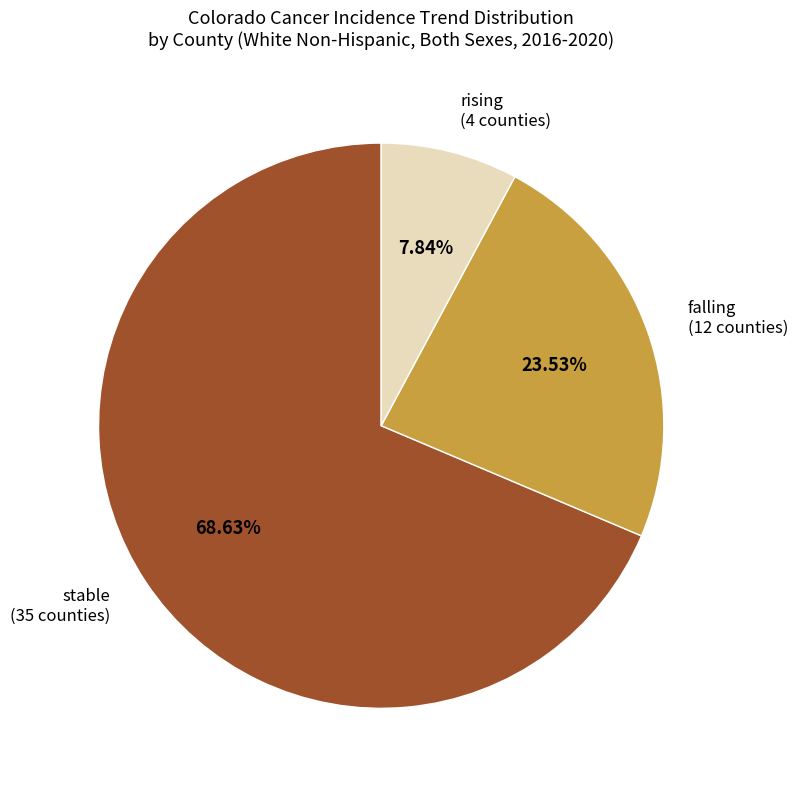

To the nearest percent, what is the combined percentage of stable and falling?

92%